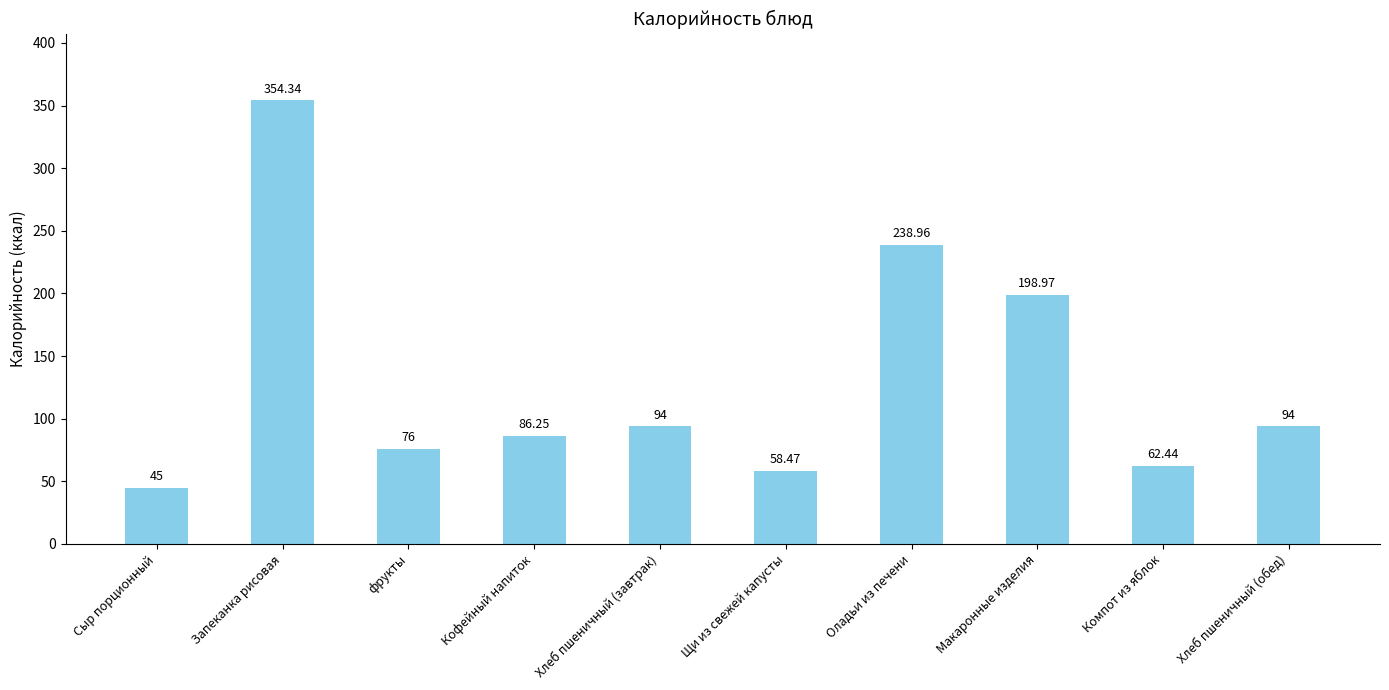

What is the label of the 1st bar from the right?

Хлеб пшеничный (обед)